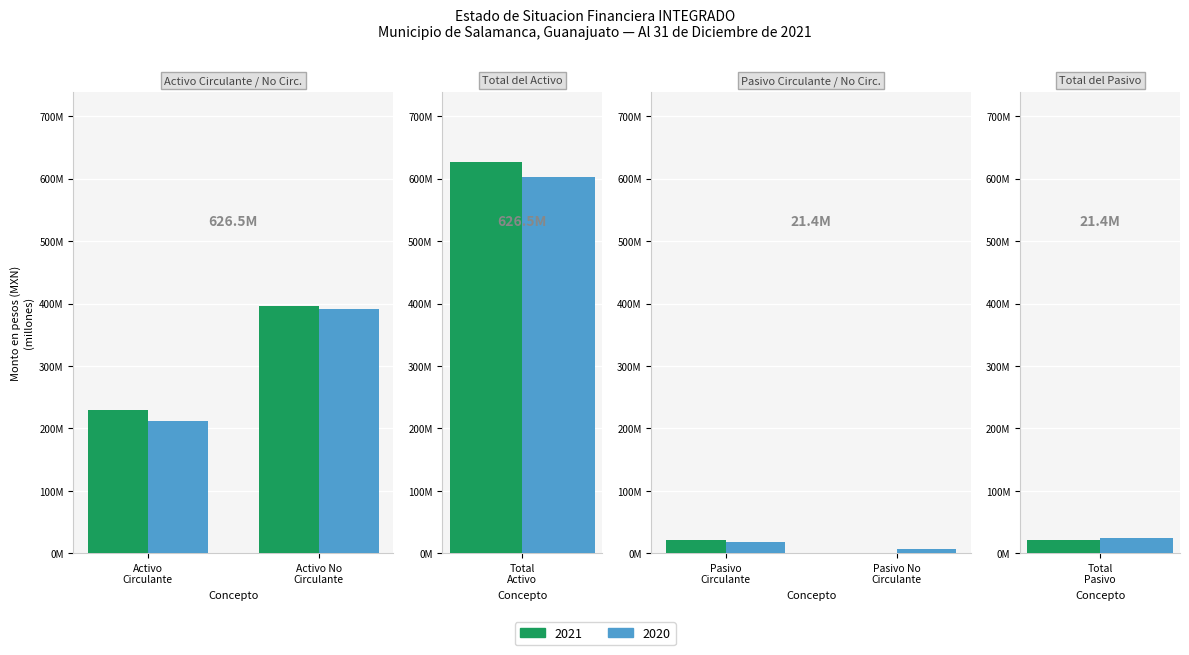

The value of 2020 at Activo Circulante is 303879610.6. True or false?

False